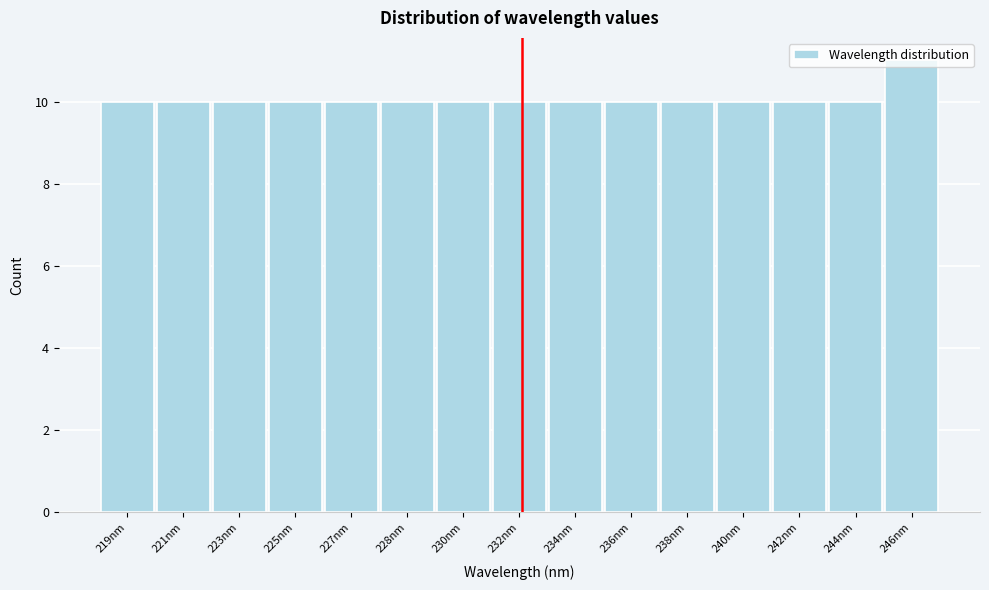

What is the average value?

10